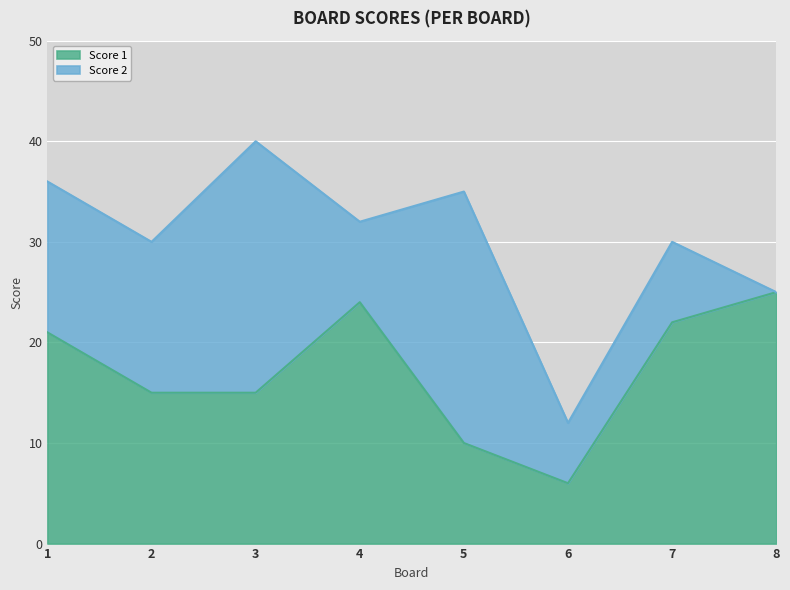

Reading left to right, list the values for the Score 1 series.

21	15	15	24	10	6	22	25